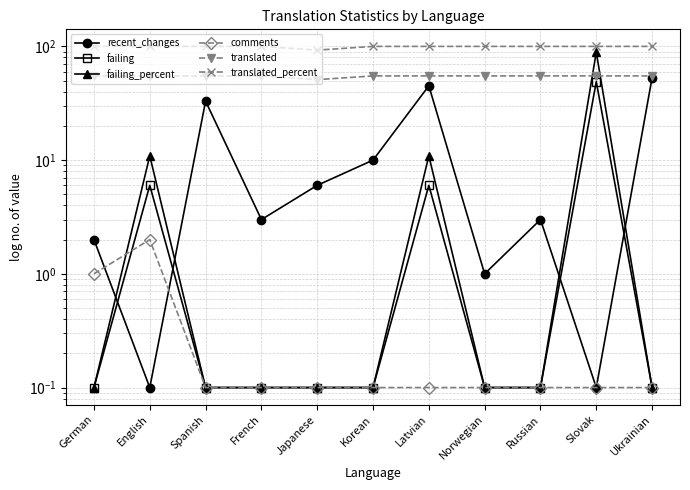

Which category has the highest value across all series?

German